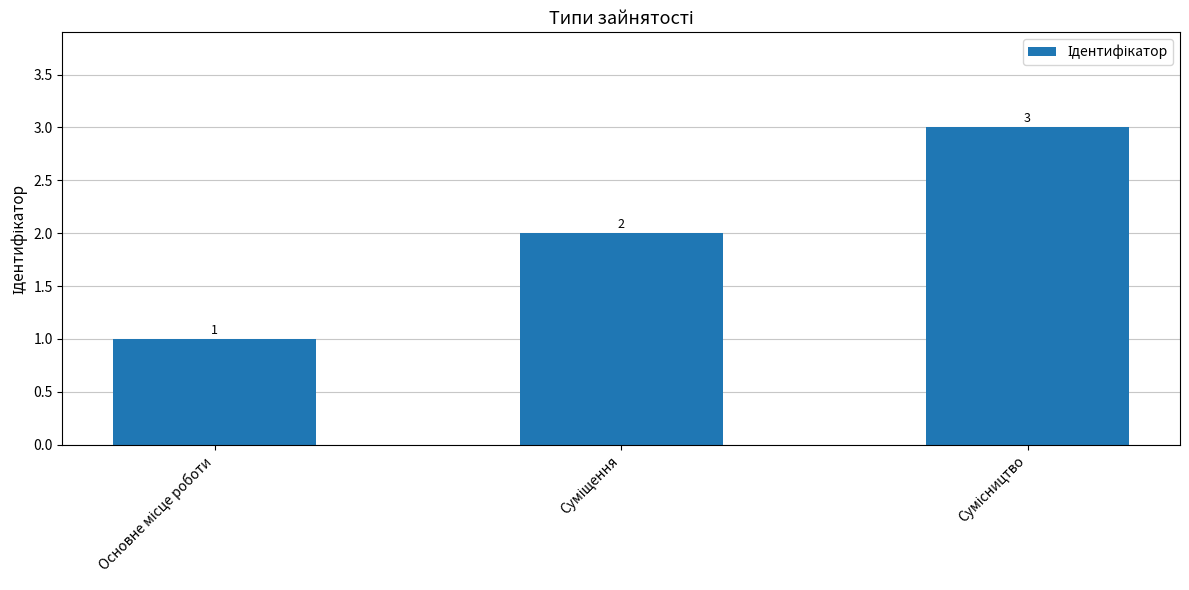

What is the value of the 2nd bar from the left?

2